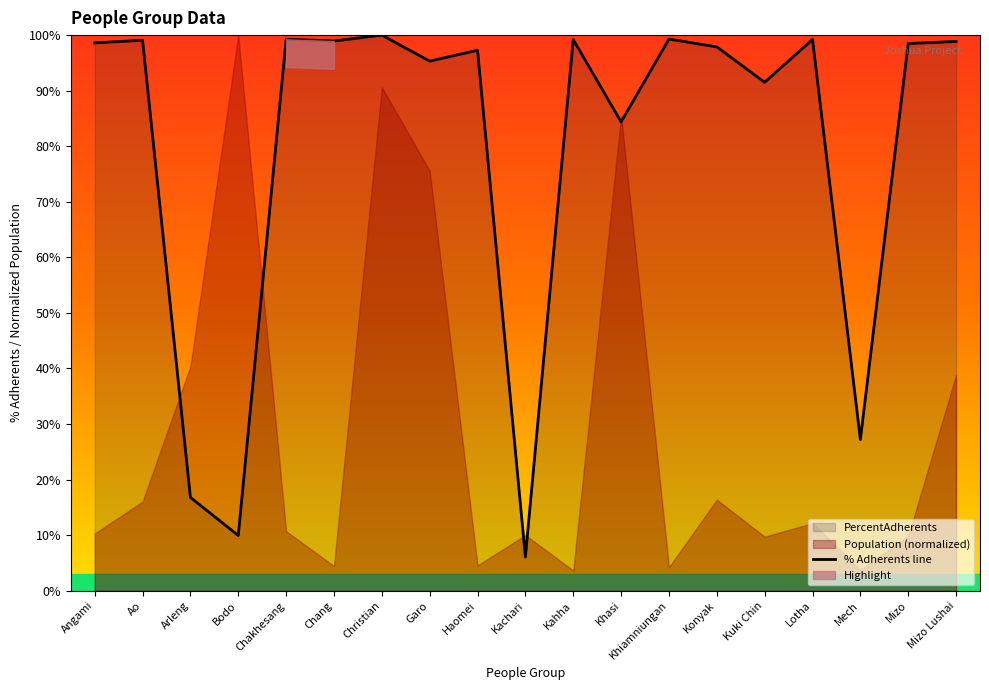

Rank the categories by value from lowest to highest.

Kachari, Bodo, Arleng, Mech, Khasi, Kuki Chin, Garo, Haomei, Konyak, Mizo, Angami, Mizo Lushai, Chang, Ao, Kahha, Lotha, Chakhesang, Khiamniungan, Christian